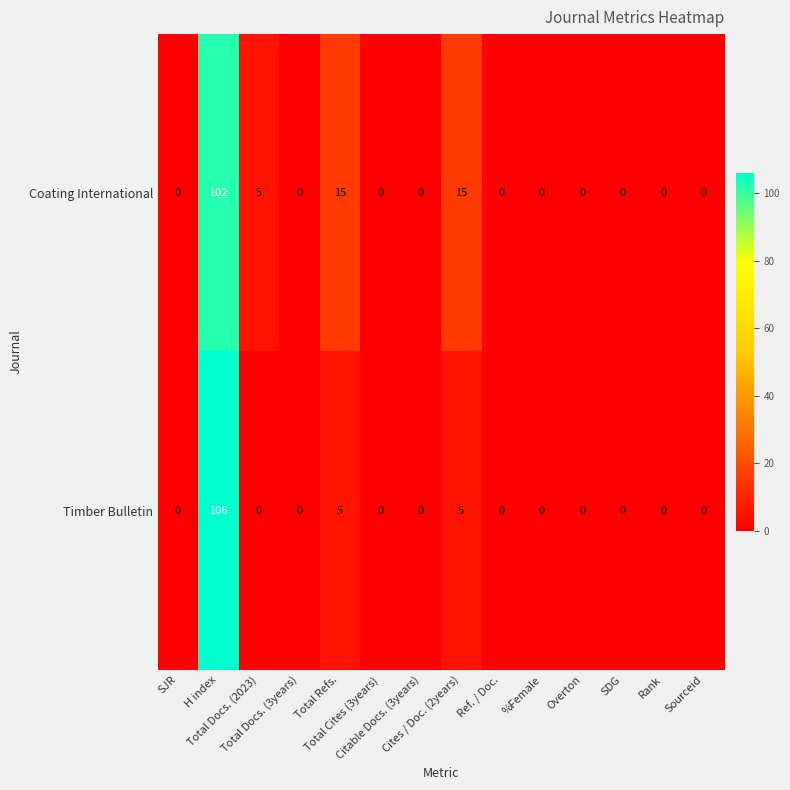

Which series has the largest range (max minus min)?

Timber Bulletin